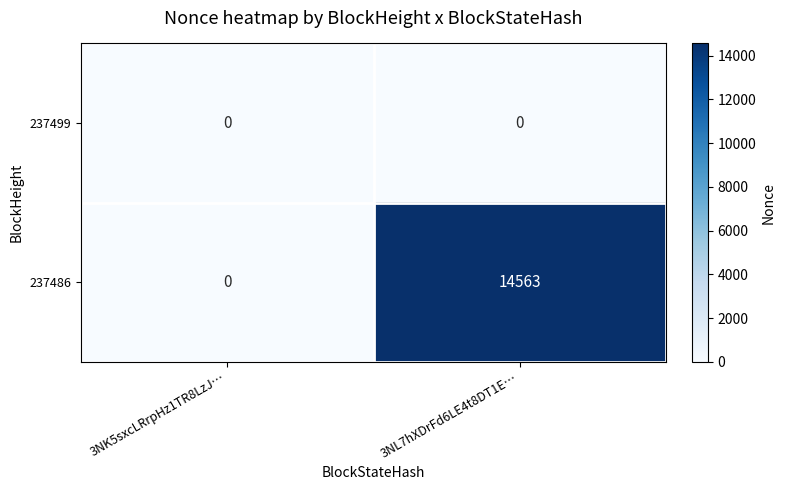

Read the 237486 value at 3NL7hXDrFd6LE4t8DT1E….

14563